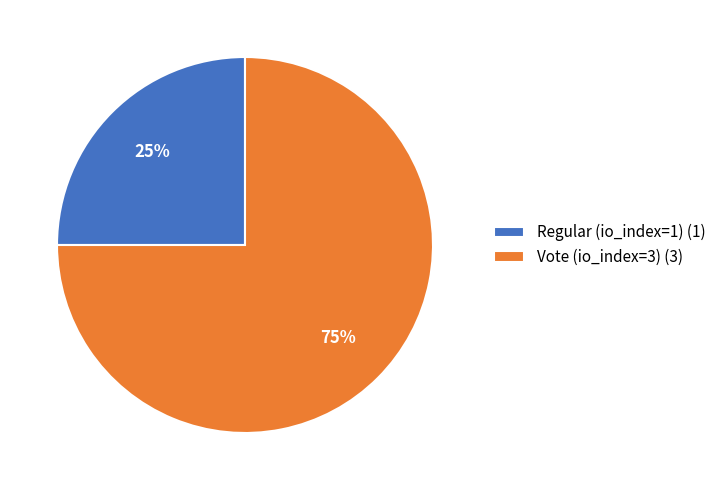

To the nearest percent, what percentage of the pie is Regular (io_index=1)?

25%